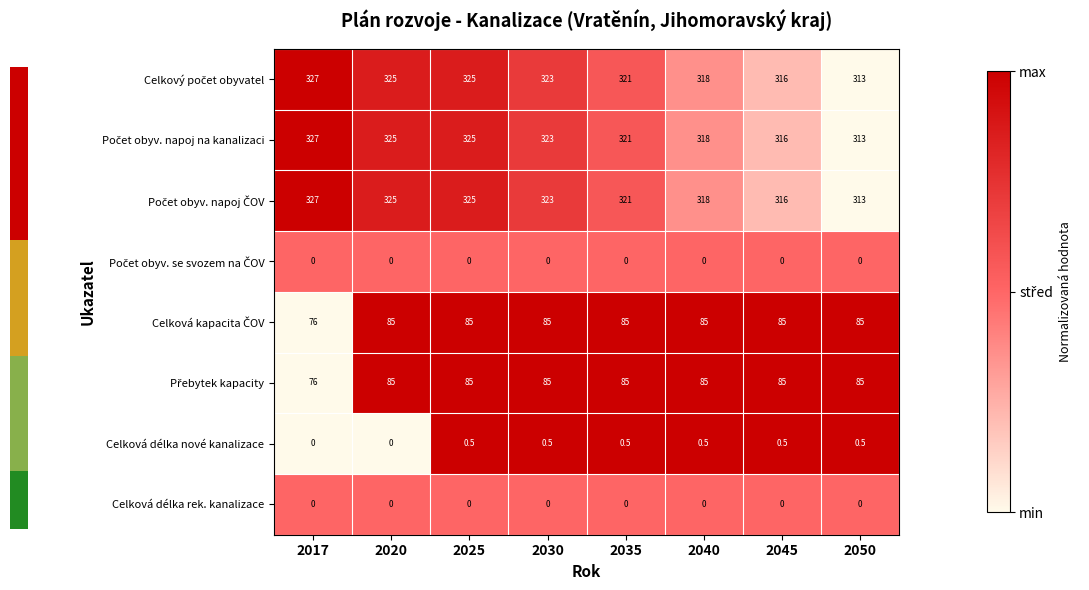

Which category has the highest value across all series?

2017